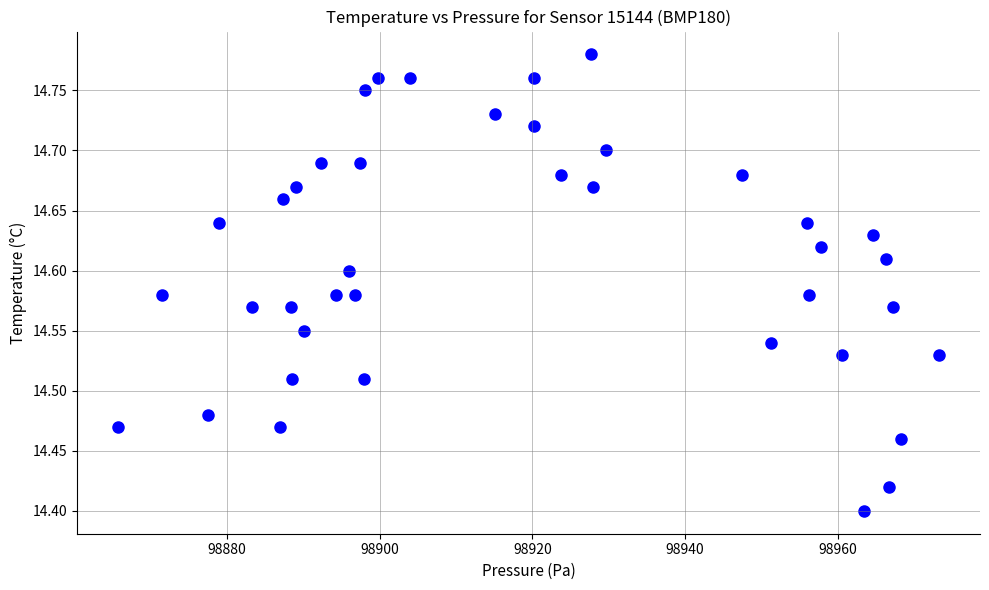

What is the range of X values (max minus min)?

107.5